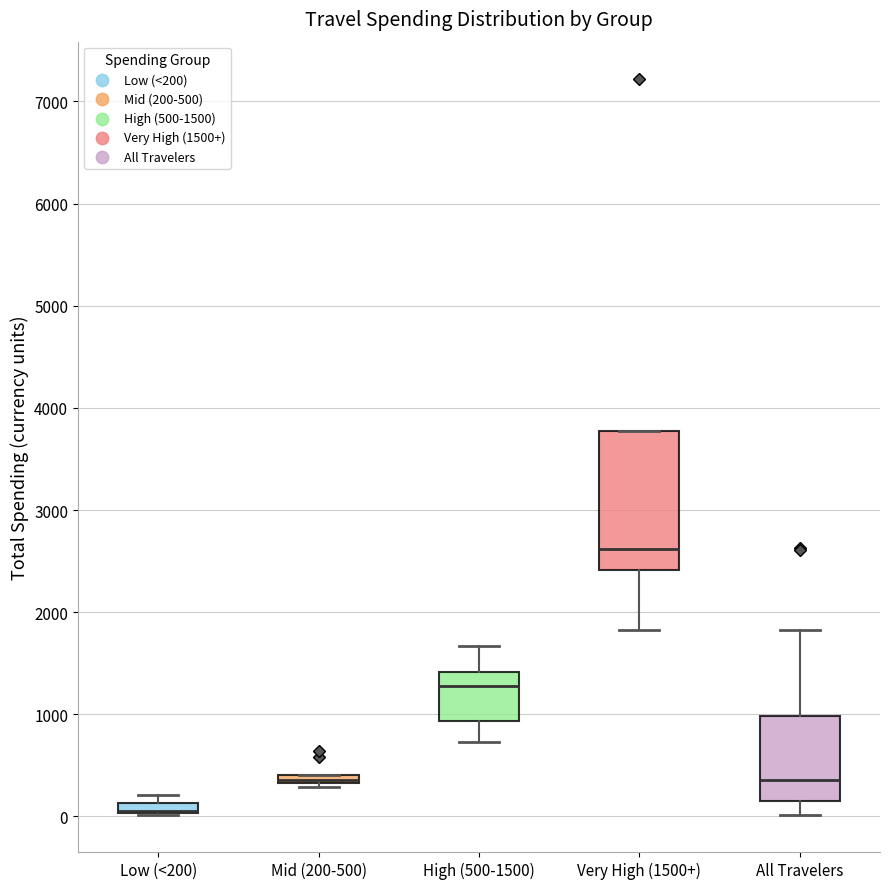

Which box is the tallest, from its lower edge to its upper edge?

Very High (1500+)